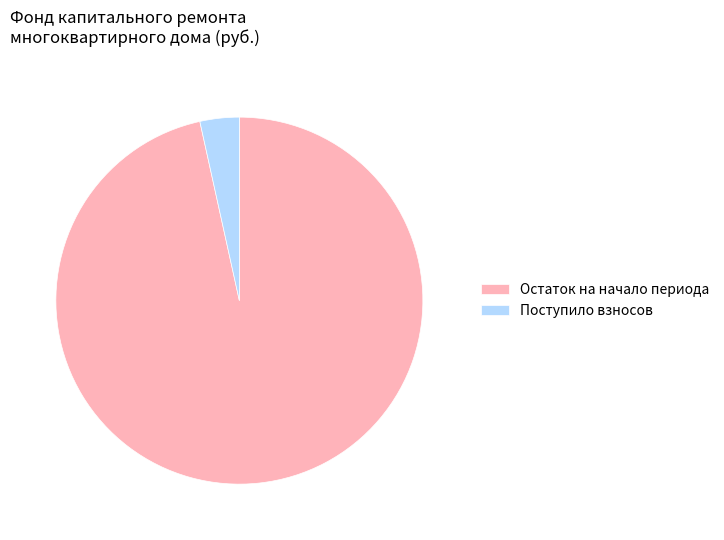

Rank the categories by value from highest to lowest.

Остаток на начало периода, Поступило взносов